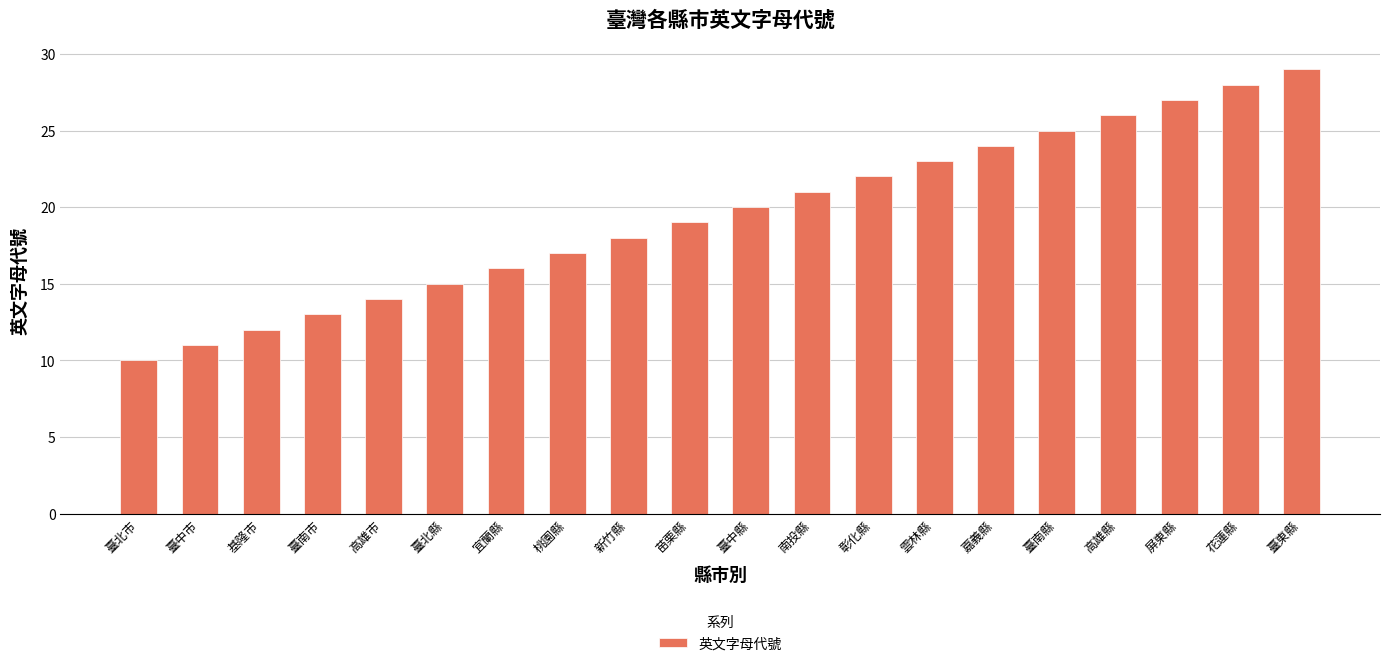

What value does the data have at 嘉義縣?

24